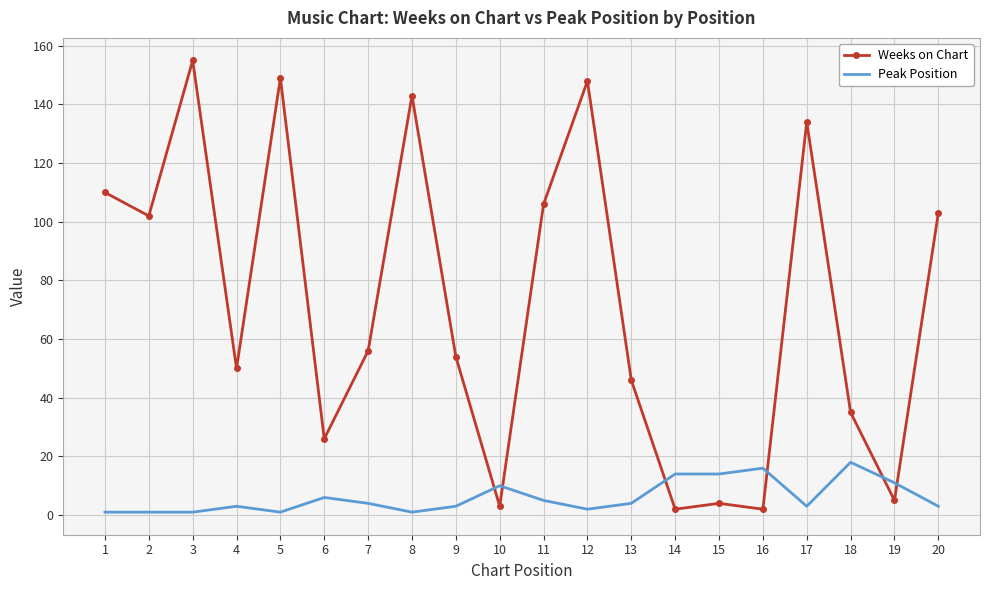

The Weeks on Chart series shows 5 at 19. True or false?

True